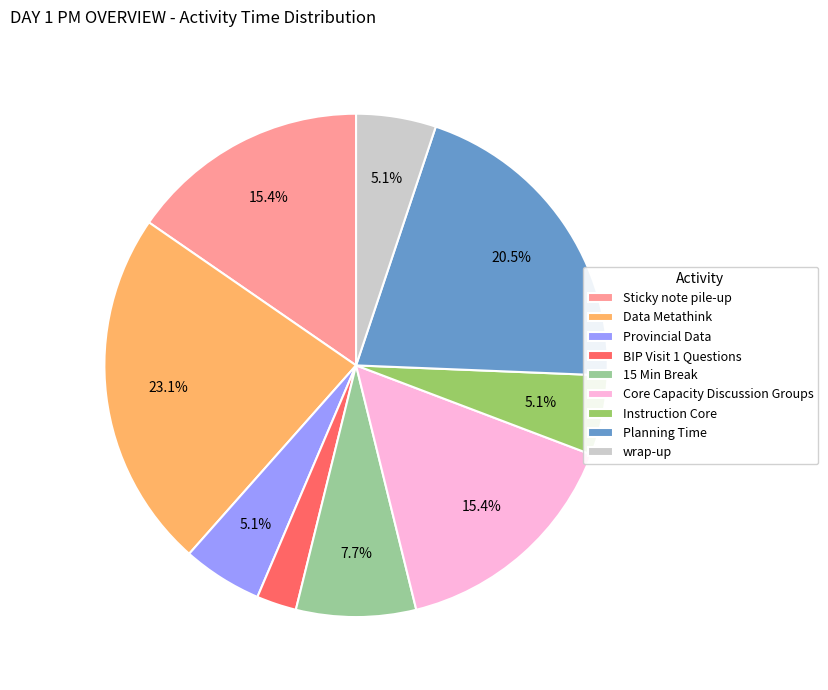

What is the largest slice in the pie chart?

Data Metathink